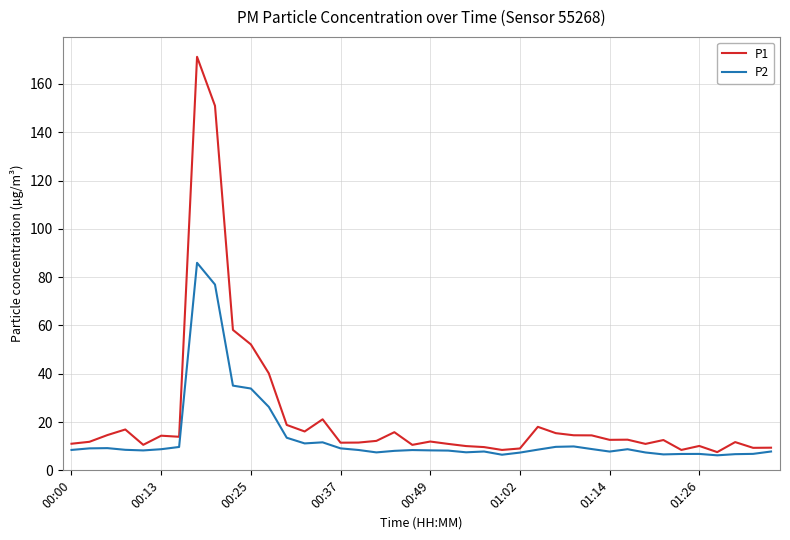

Which series has the widest spread of values?

P1